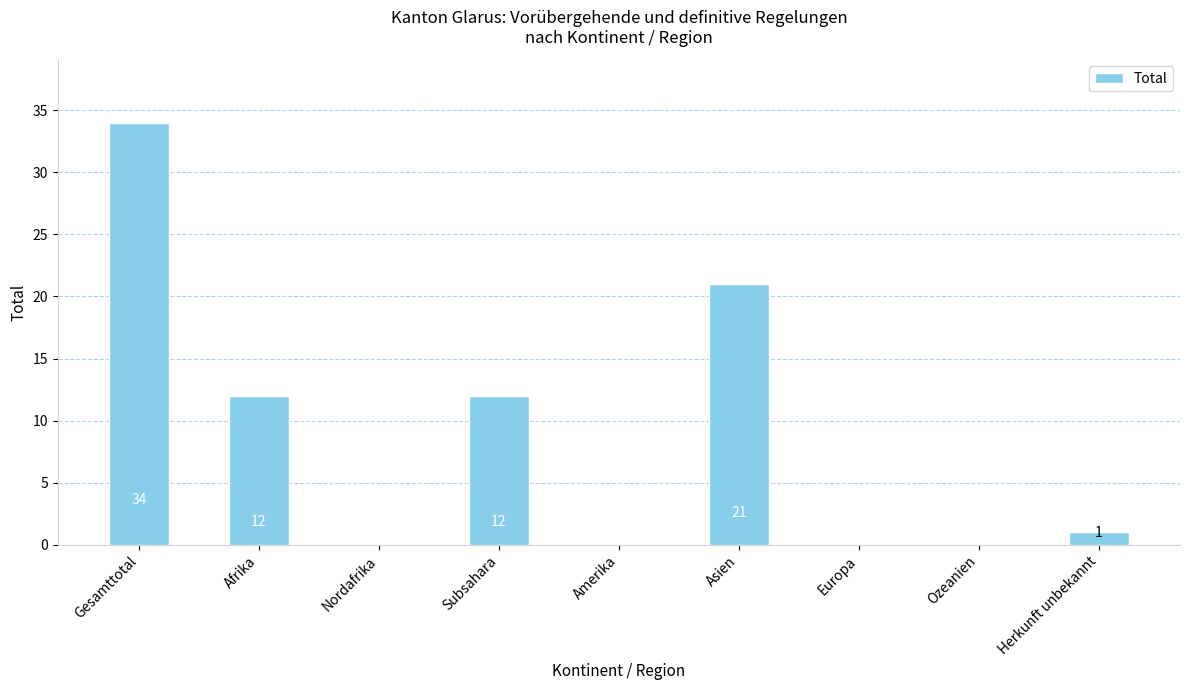

What is the sum of all values?

80